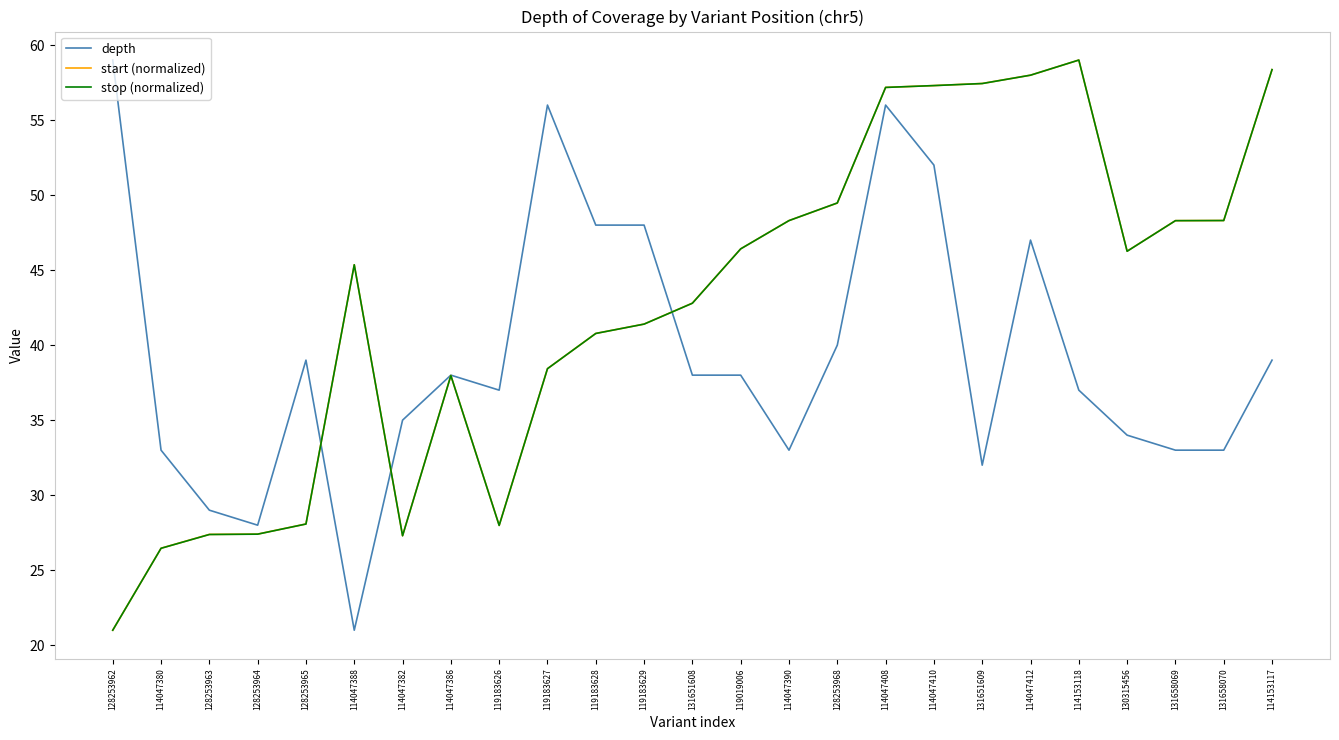

What is the spread (max minus min) of values at 114047390?

15.3